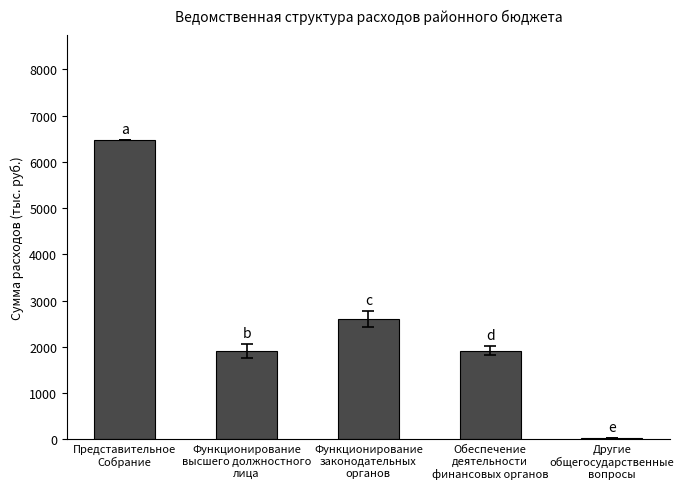

What is the value of the 3rd bar from the left?

2604.3